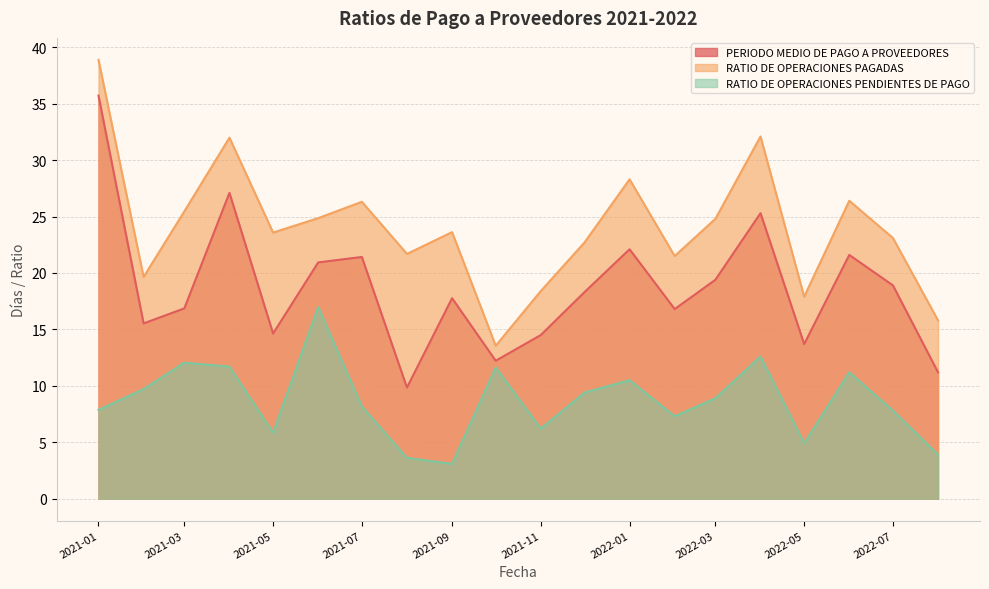

What is the lowest value of the RATIO DE OPERACIONES PAGADAS series?

13.6